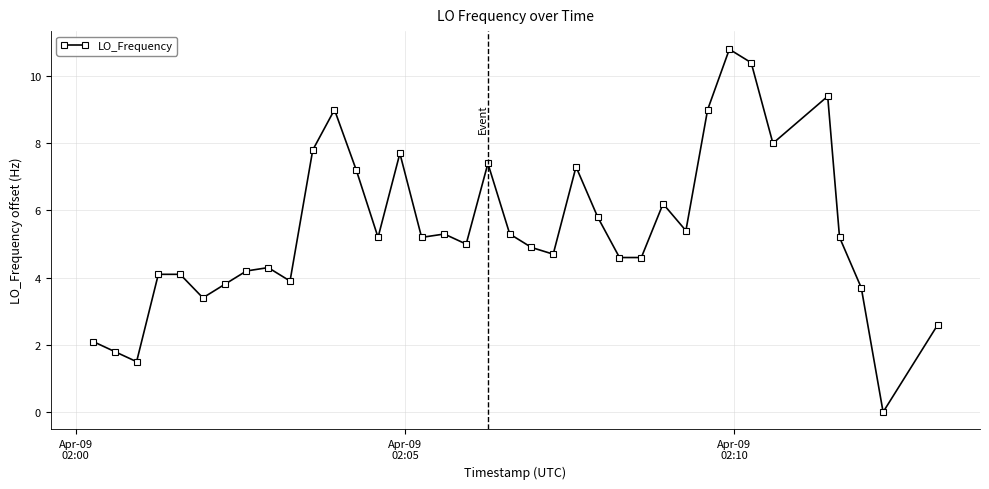

What is the value of the 16th point from the left?

5.2